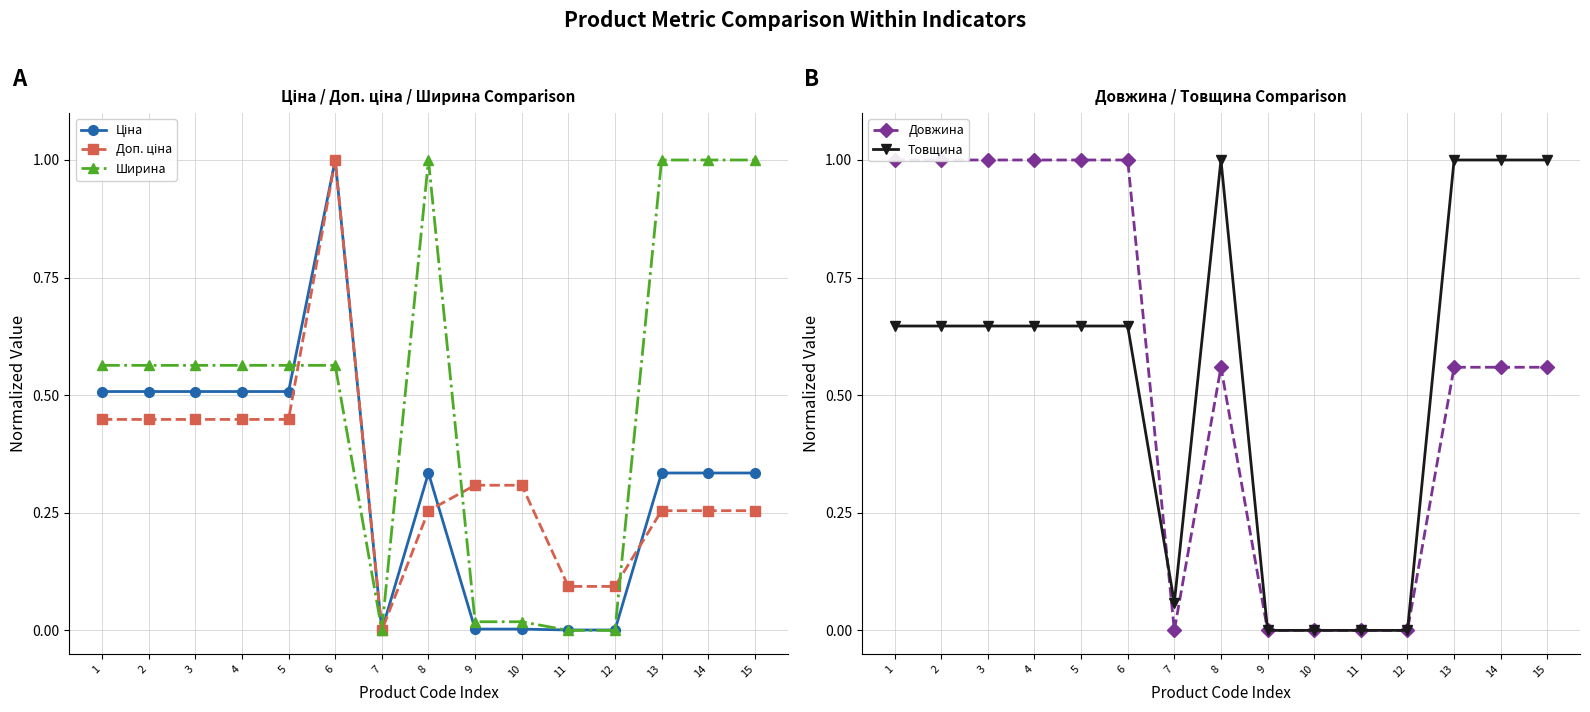

At how many categories does at least one series exceed 0?

15